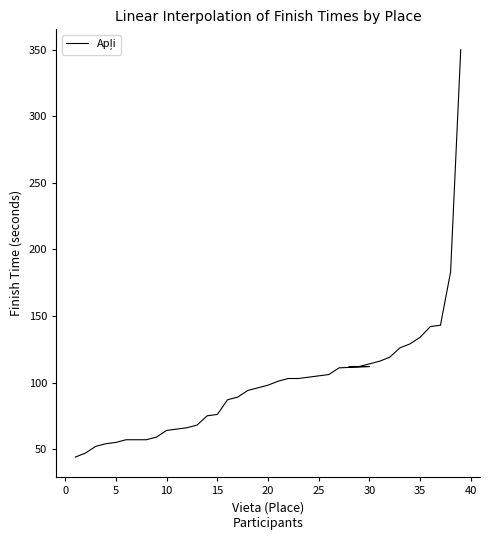

True or false: there are more than 2 points higher than both neighbors.

False